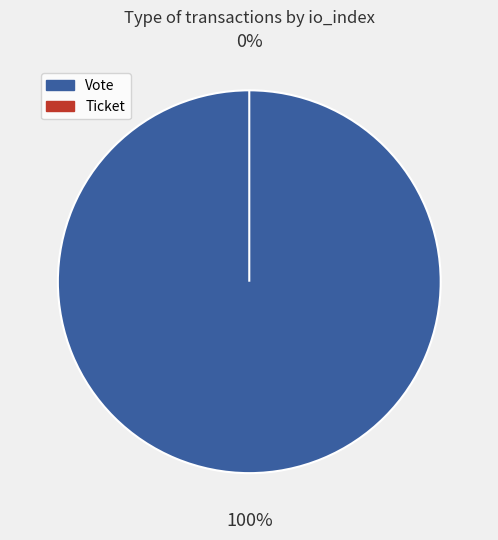

What is the largest slice in the pie chart?

Vote